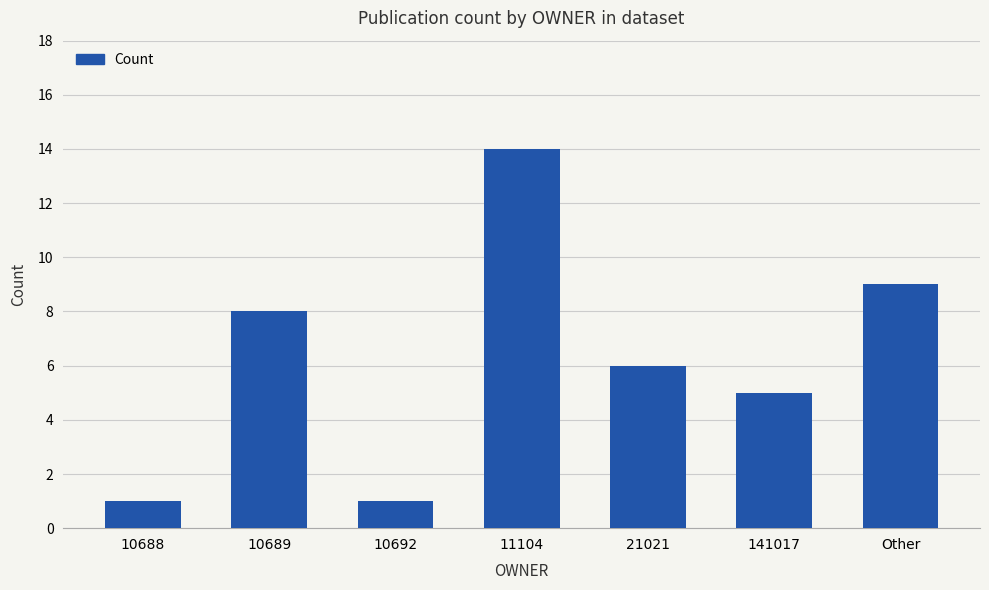

Reading left to right, what are all the values shown in this chart?

10688=1	10689=8	10692=1	11104=14	21021=6	141017=5	Other=9